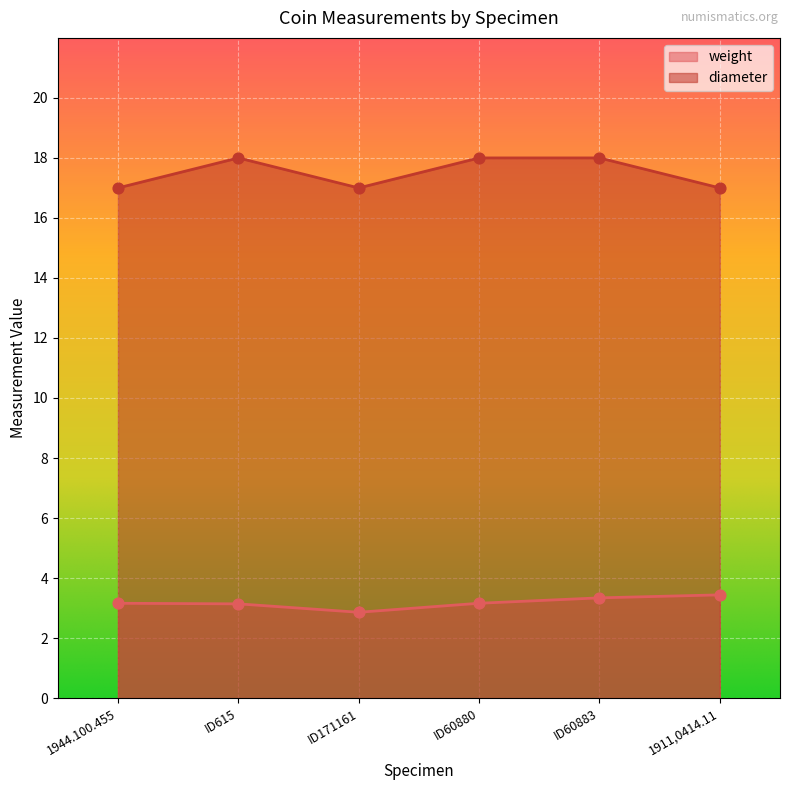

Which series has the largest total across all categories?

diameter